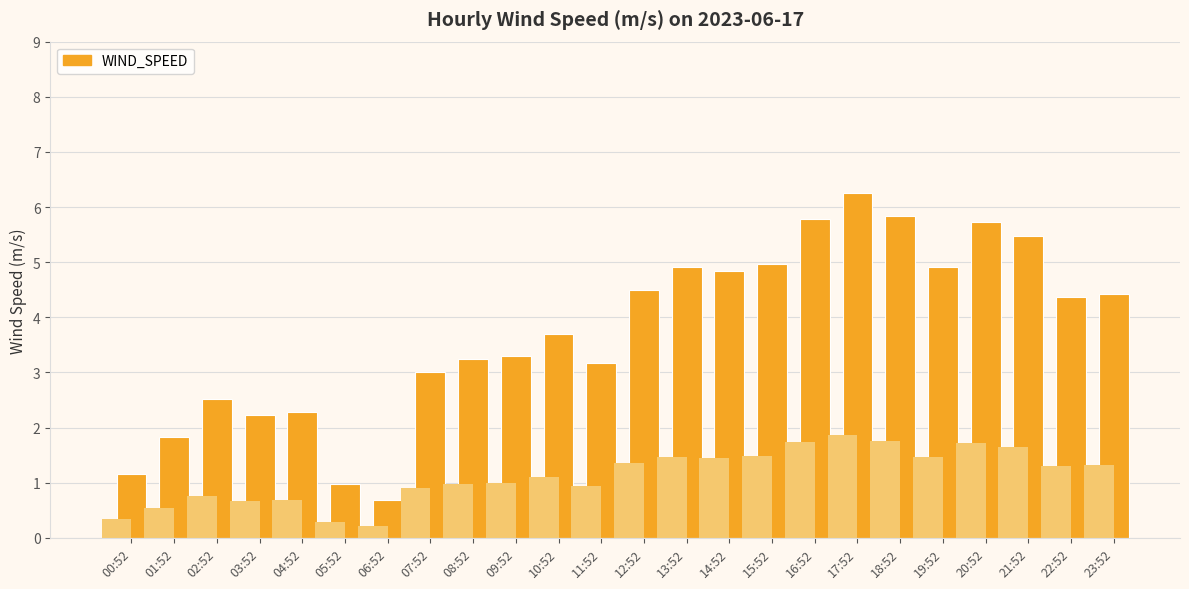

At which label is the value closest to 3?

07:52